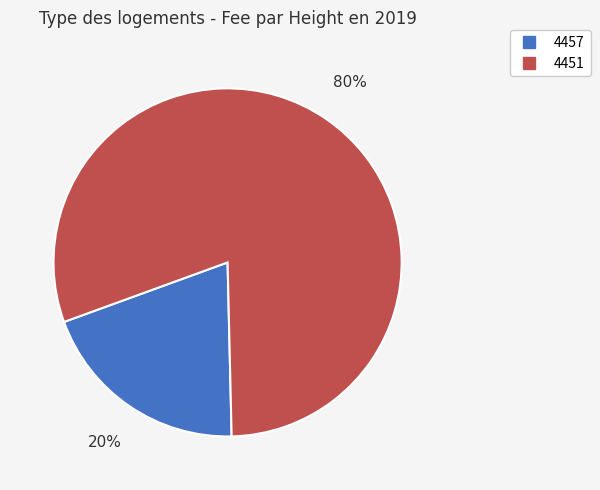

Do 4457 and 4451 together represent more than half of the pie?

Yes